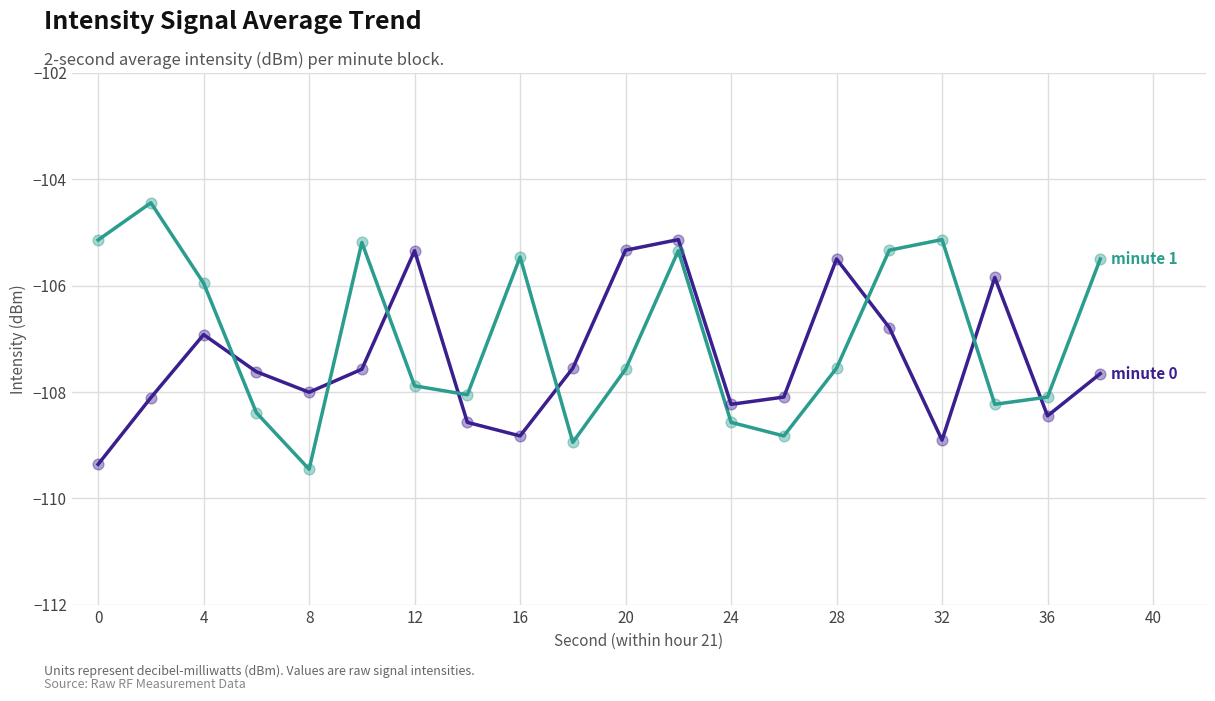

What is the greatest value displayed?

-104.4